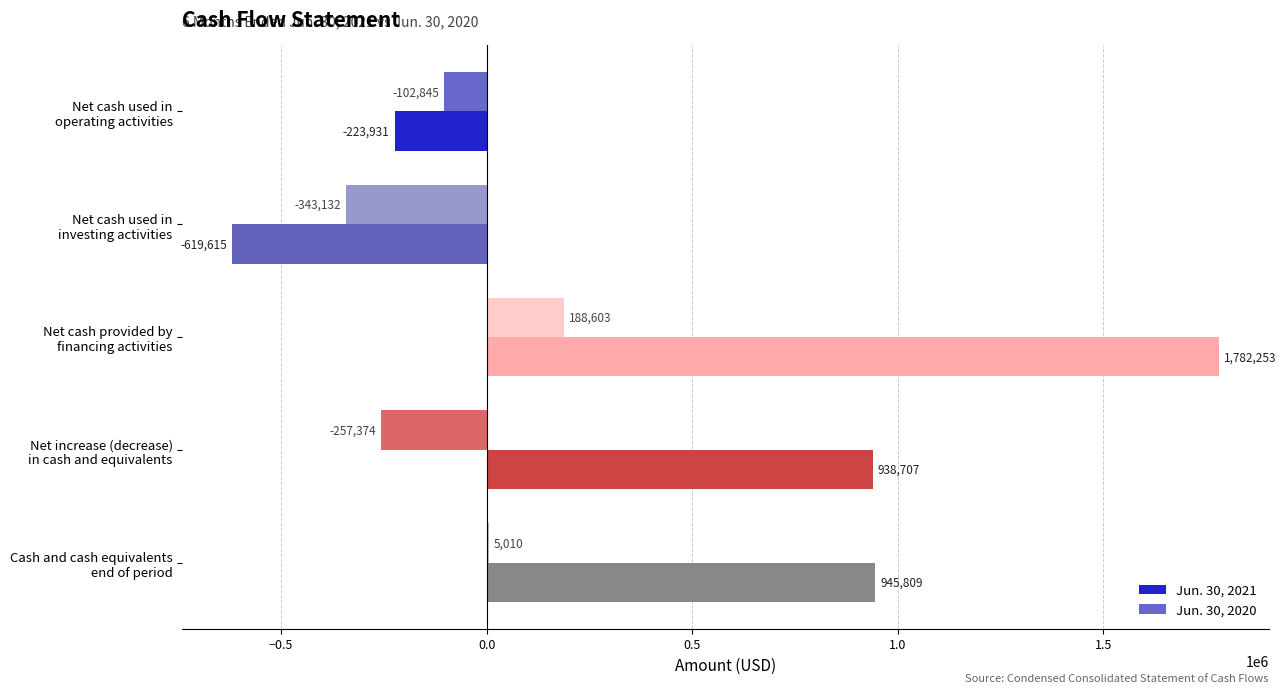

Which series has the largest total across all categories?

Jun. 30, 2021